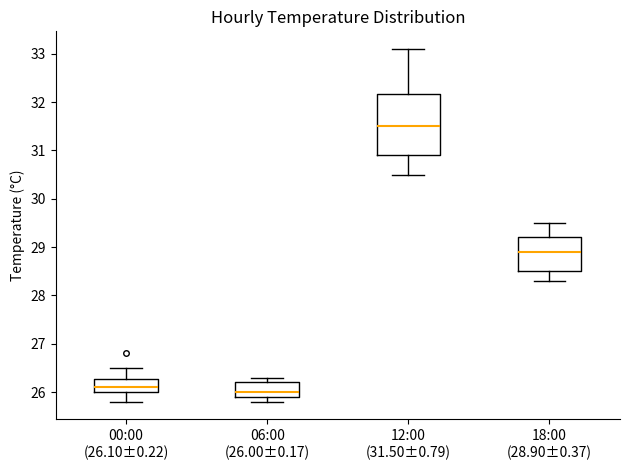

Reading left to right, transcribe this box plot: for each box, give where its median line is, the range the box spans, and where its two whiskers end, as read against the y-axis. The values are not printed on the chart, so give them approximately, as read against the axis.

00:00 (26.10±0.22): median 26.1, box 26.0 to 26.3, whiskers 25.8 to 26.5
06:00 (26.00±0.17): median 26.0, box 25.9 to 26.2, whiskers 25.8 to 26.3
12:00 (31.50±0.79): median 31.5, box 30.9 to 32.2, whiskers 30.5 to 33.1
18:00 (28.90±0.37): median 28.9, box 28.5 to 29.2, whiskers 28.3 to 29.5